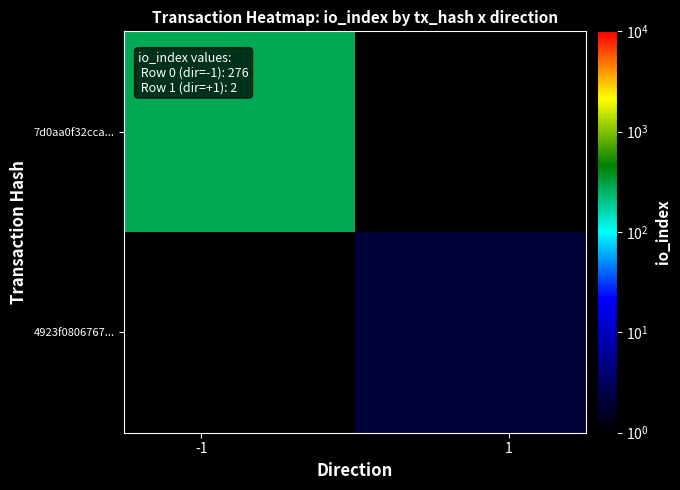

Which series has the widest spread of values?

7d0aa0f32cca...